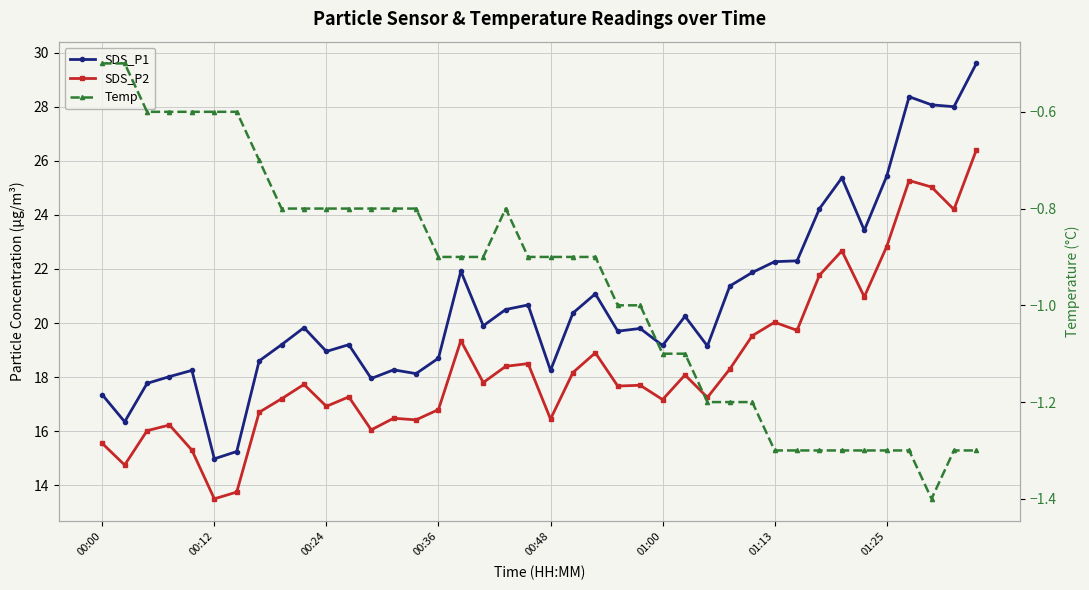

True or false: Temp has a value of -0.5 at 00:00.

True